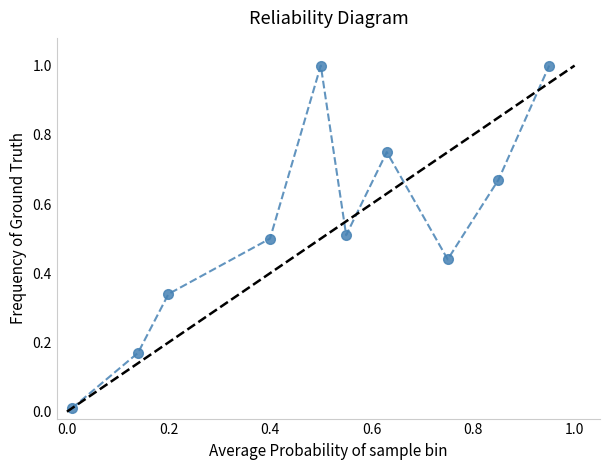

What is the sum of all values?

5.4